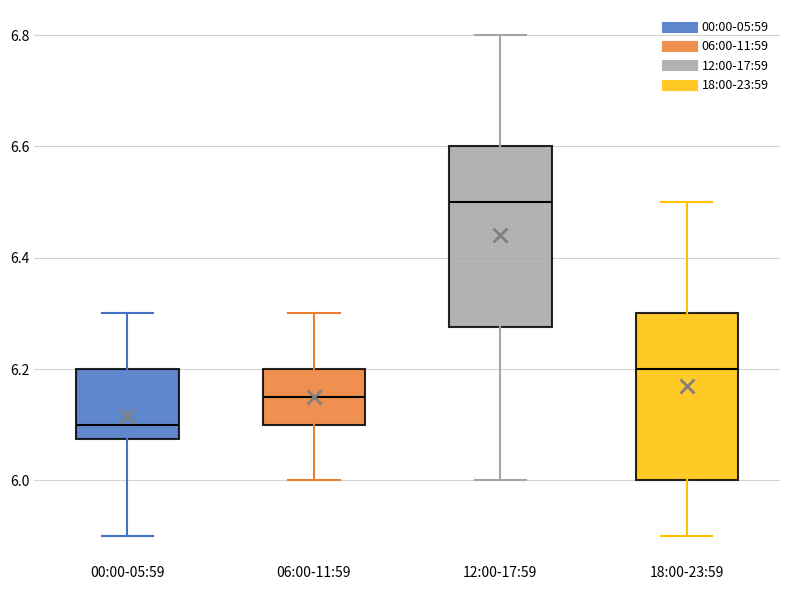

Which box is the tallest, from its lower edge to its upper edge?

12:00-17:59